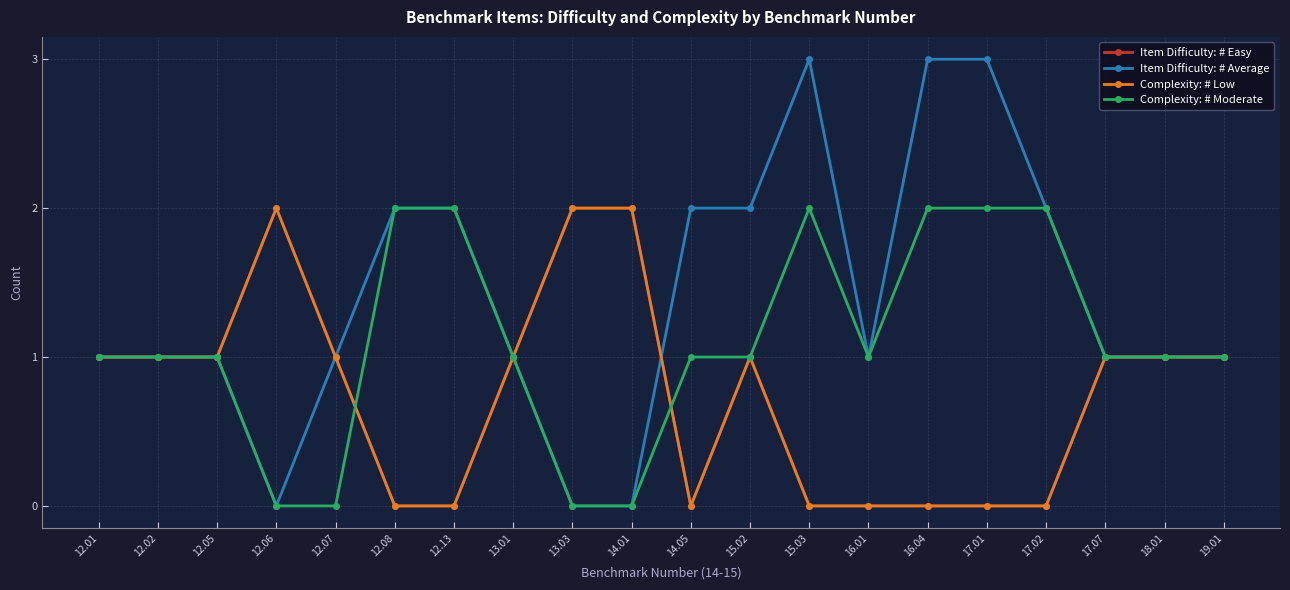

Which series changed the most between 12.06 and 13.03?

Item Difficulty: # Easy